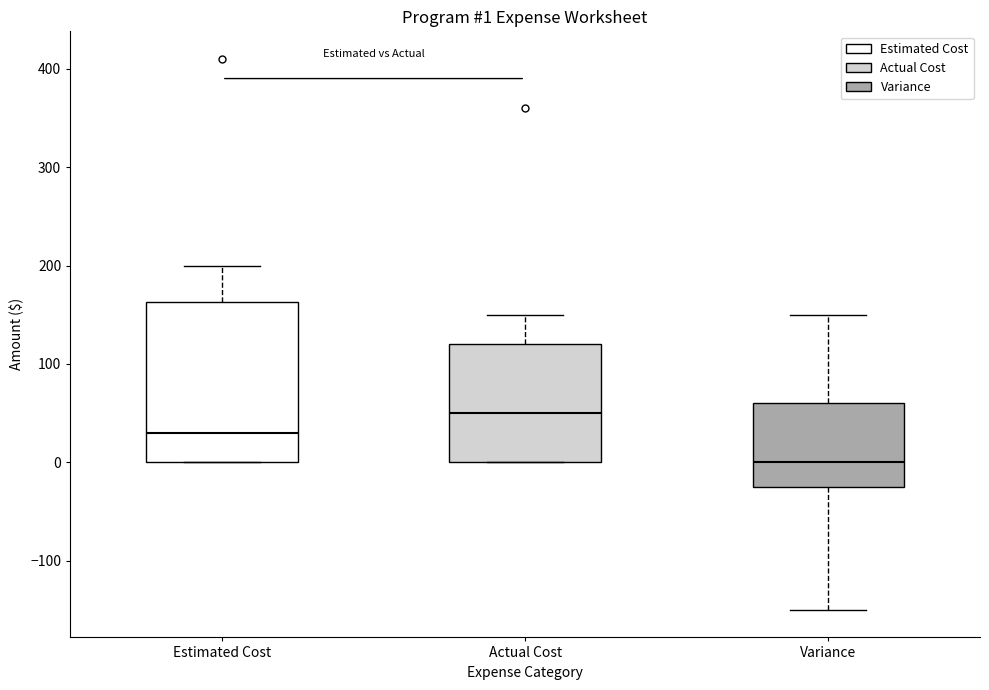

Which box has the lowest median line?

Variance